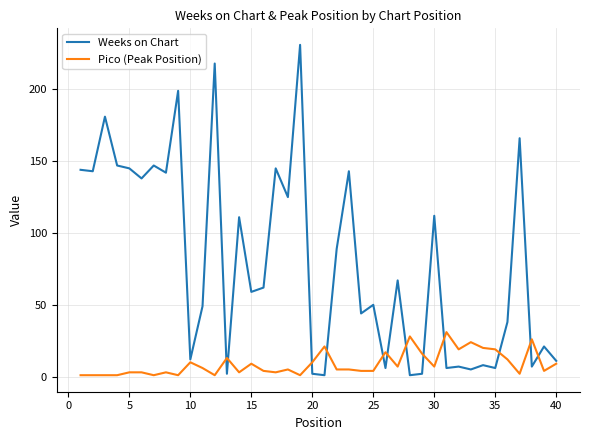

Which series has the widest spread of values?

Weeks on Chart